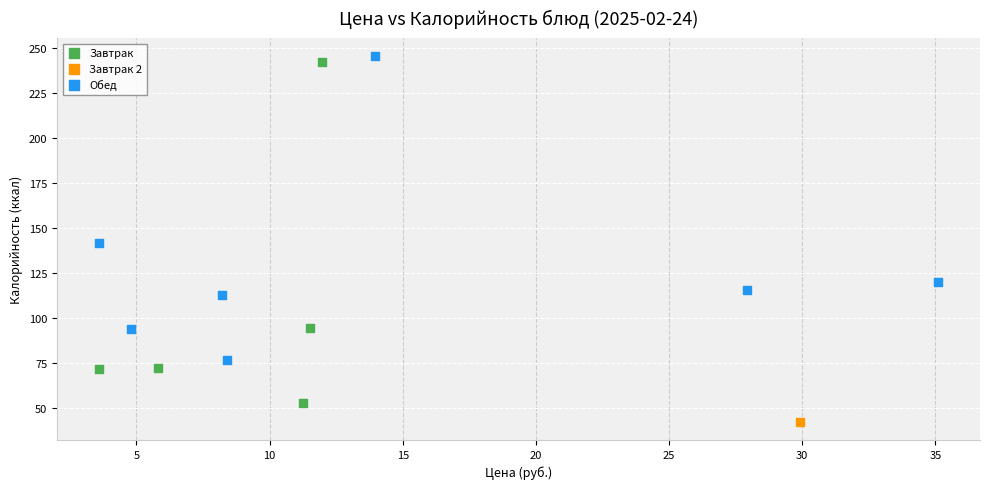

Which series reaches the maximum Y coordinate?

Обед